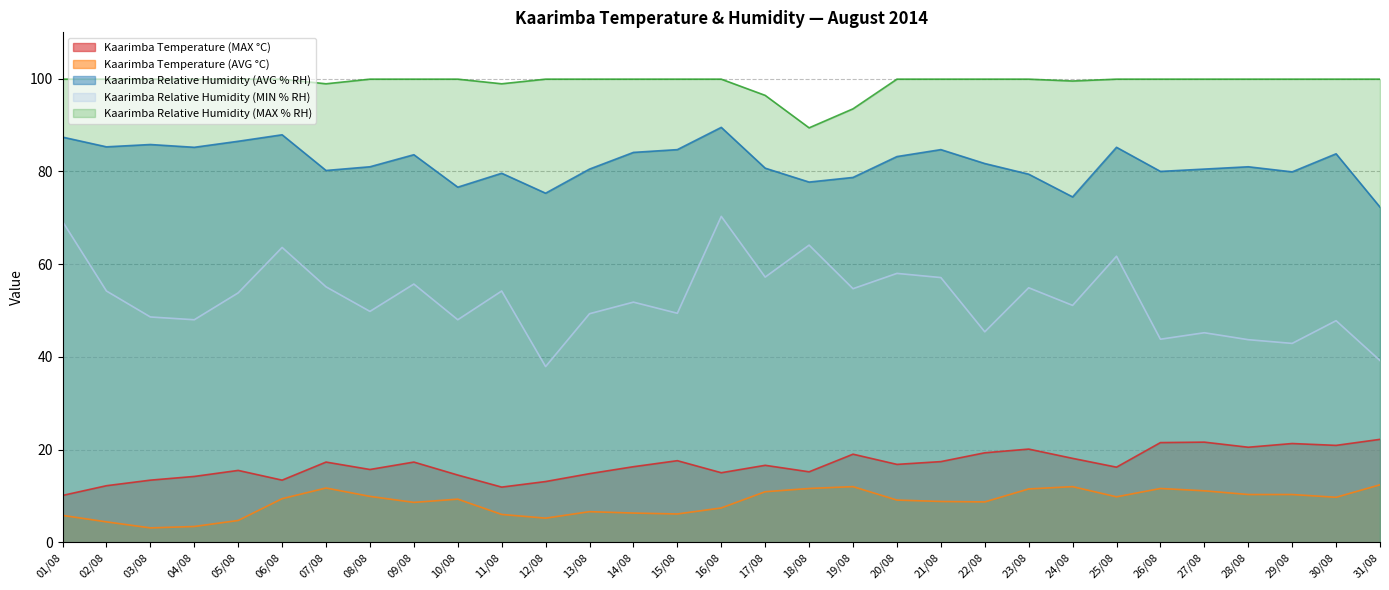

List the labels in order of Kaarimba Temperature (MAX °C) value, smallest first.

01/08, 11/08, 02/08, 12/08, 03/08, 06/08, 04/08, 10/08, 13/08, 16/08, 18/08, 05/08, 08/08, 25/08, 14/08, 17/08, 20/08, 07/08, 09/08, 21/08, 15/08, 24/08, 19/08, 22/08, 23/08, 28/08, 30/08, 29/08, 26/08, 27/08, 31/08